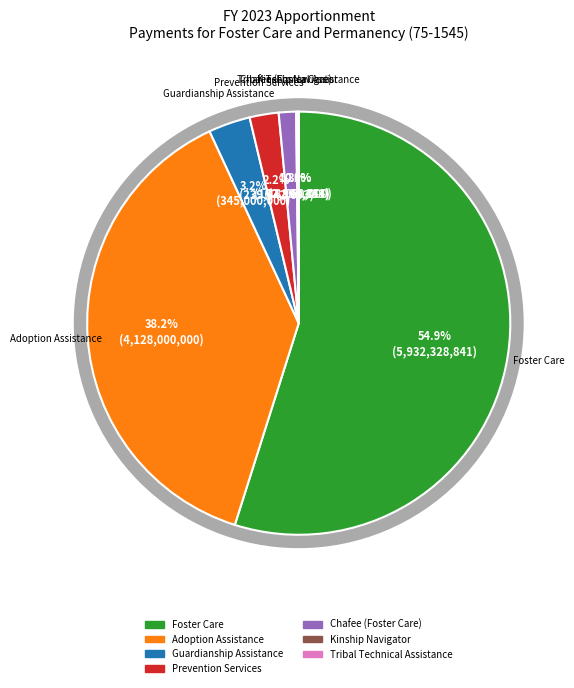

What is the change in value from Adoption Assistance to Guardianship Assistance?

-3783000000